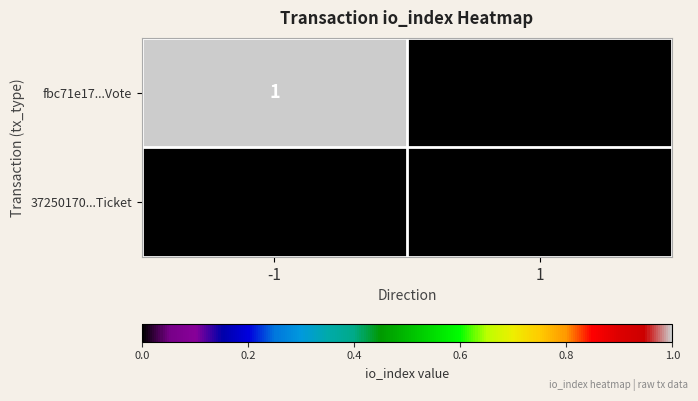

At which category is the sum across all series the highest?

-1